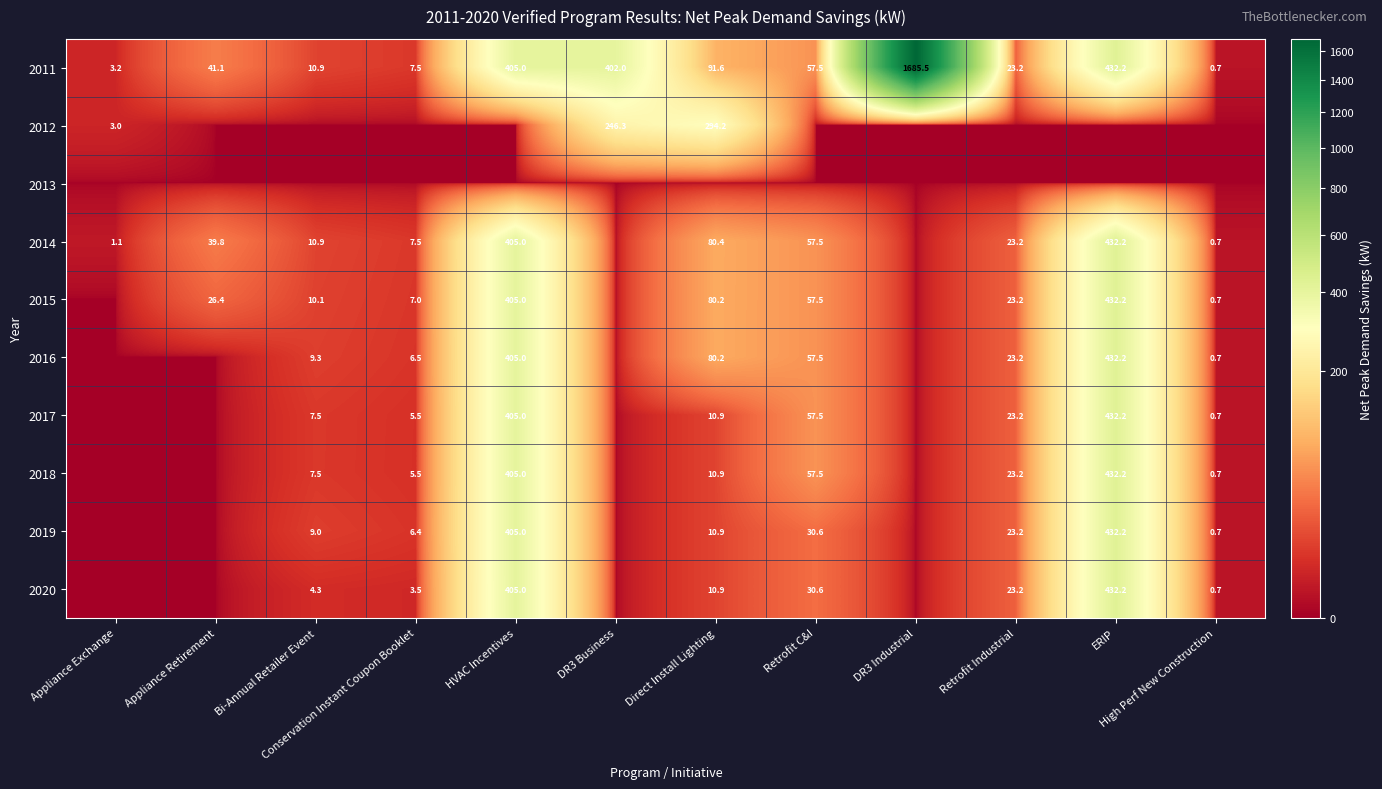

Which category has the lowest value in the 2011 series?

High Perf New Construction